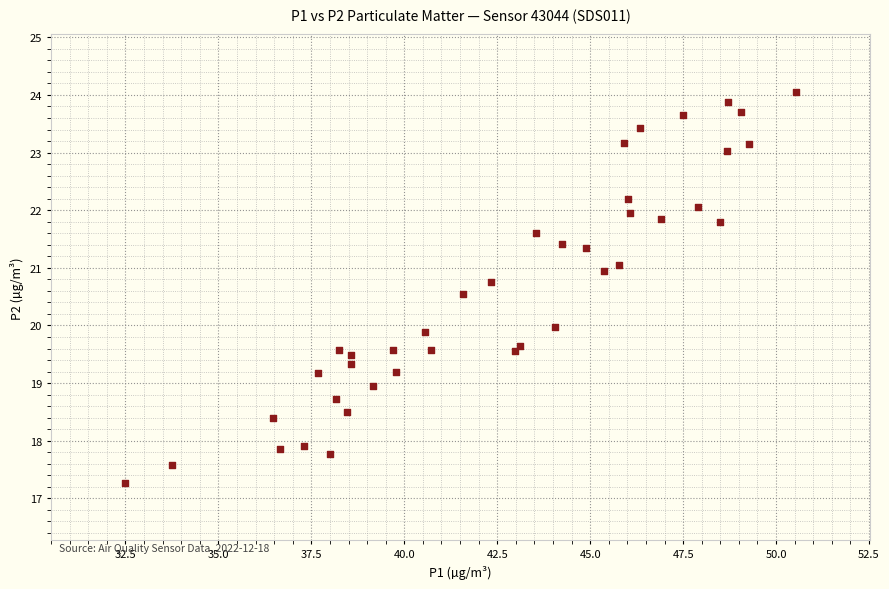

What is the range of Y values (max minus min)?

6.8